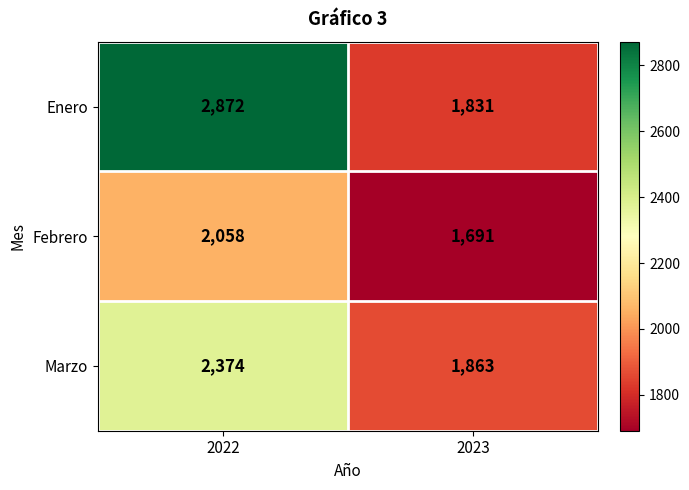

What is the approximate value of Enero at 2022, to the nearest 10?

2870